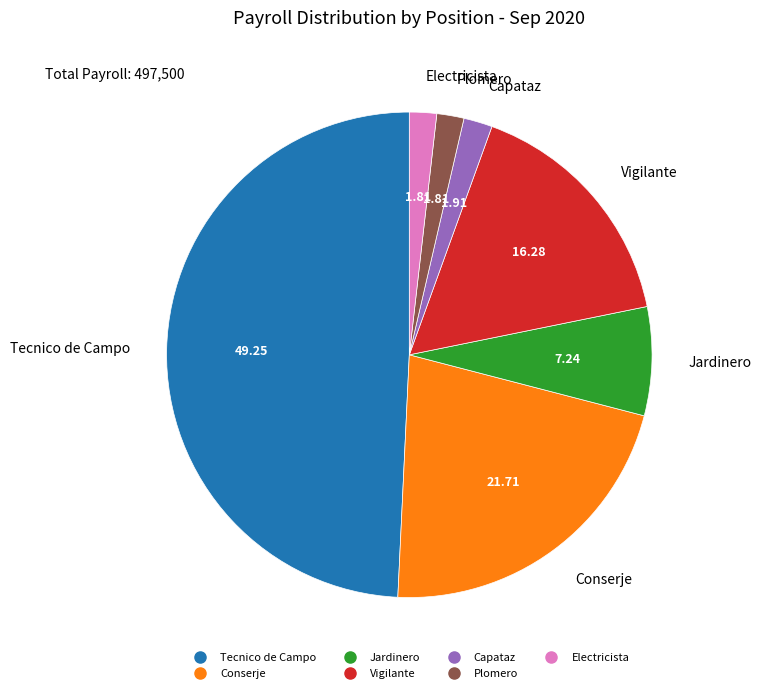

Count the number of slices in the pie.

7